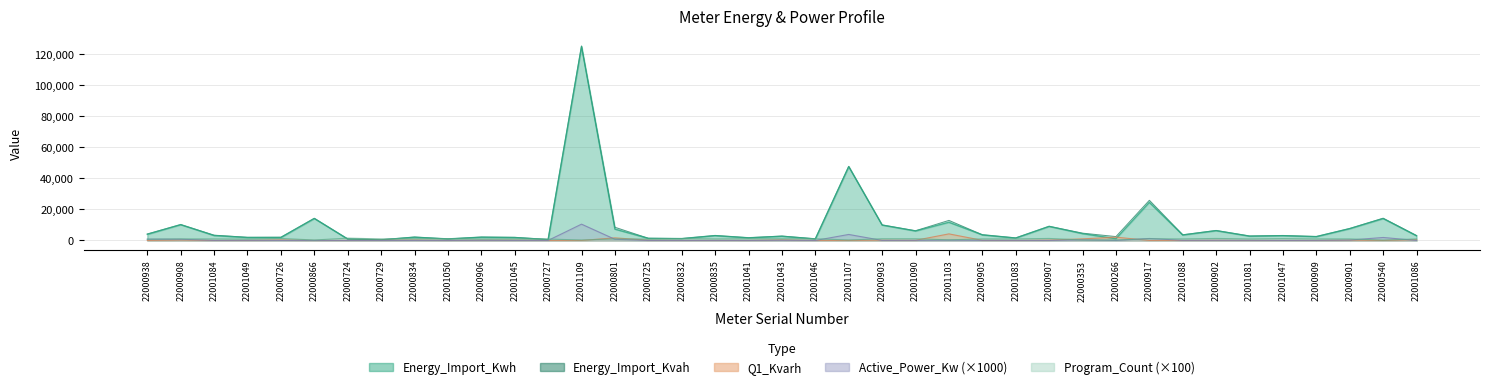

What is the total value across all series at 22000901?

16817.8